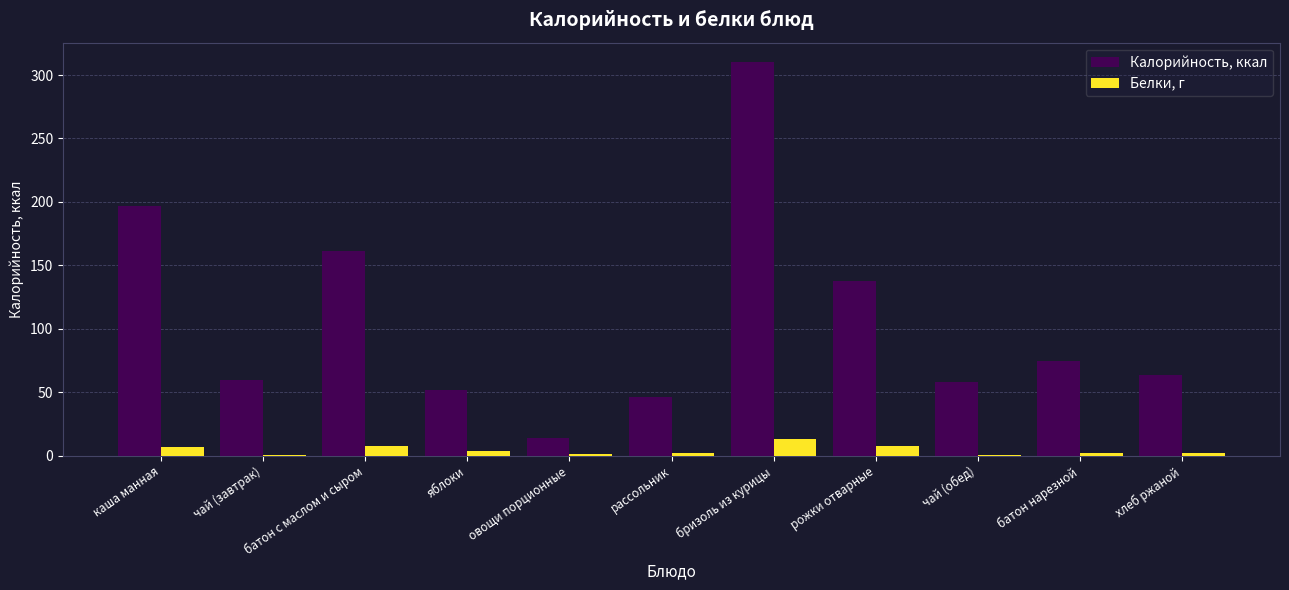

Which series changed the most between каша манная and чай (обед)?

Калорийность, ккал